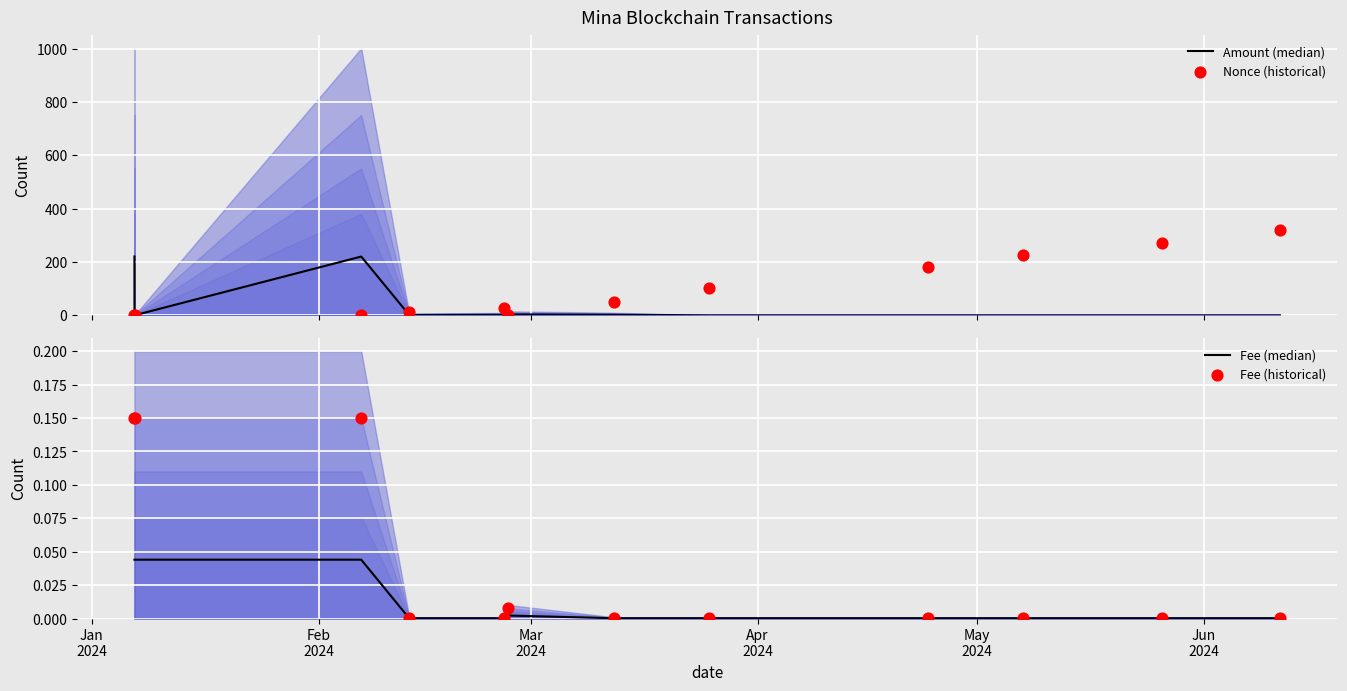

What are all the series names shown in the legend?

Amount (median), Nonce (historical), Fee (median), Fee (historical)